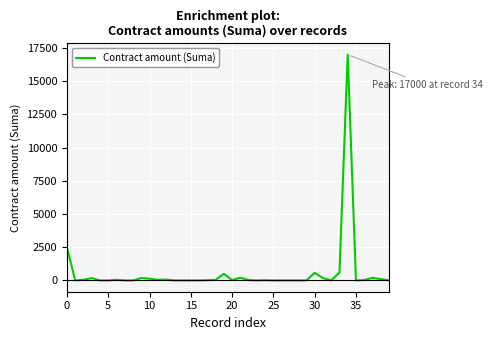

What is the difference between the maximum and minimum values?

17000.0